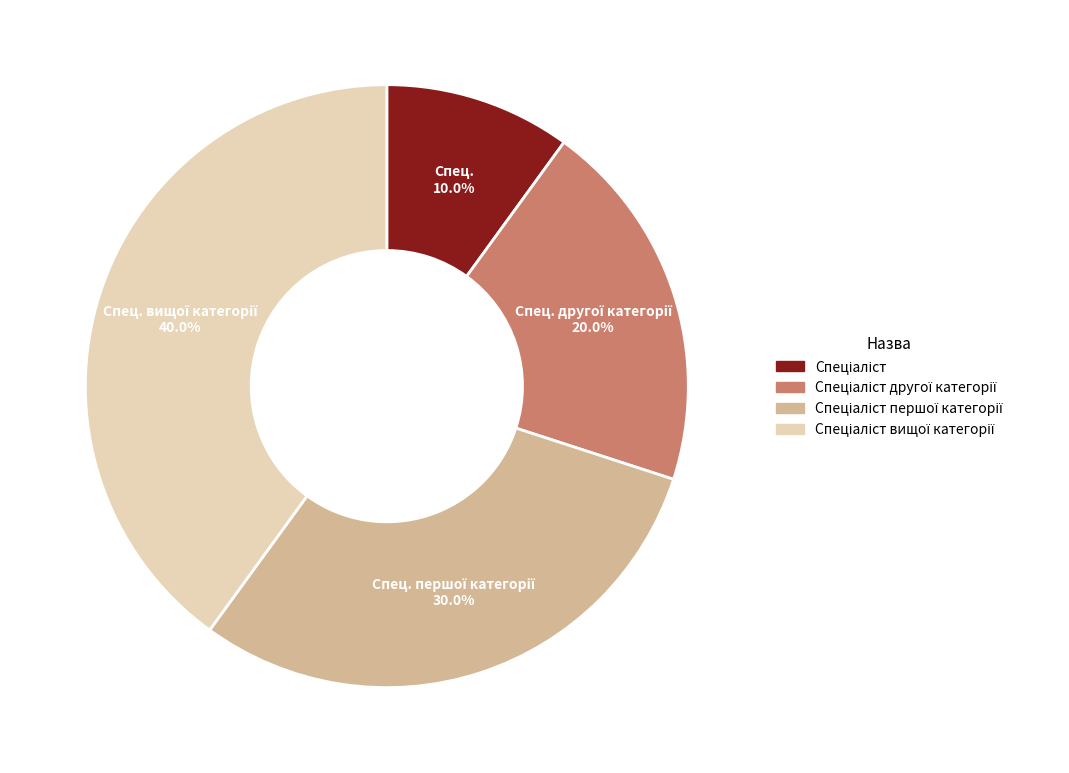

Is there any slice that represents more than half of the pie?

No